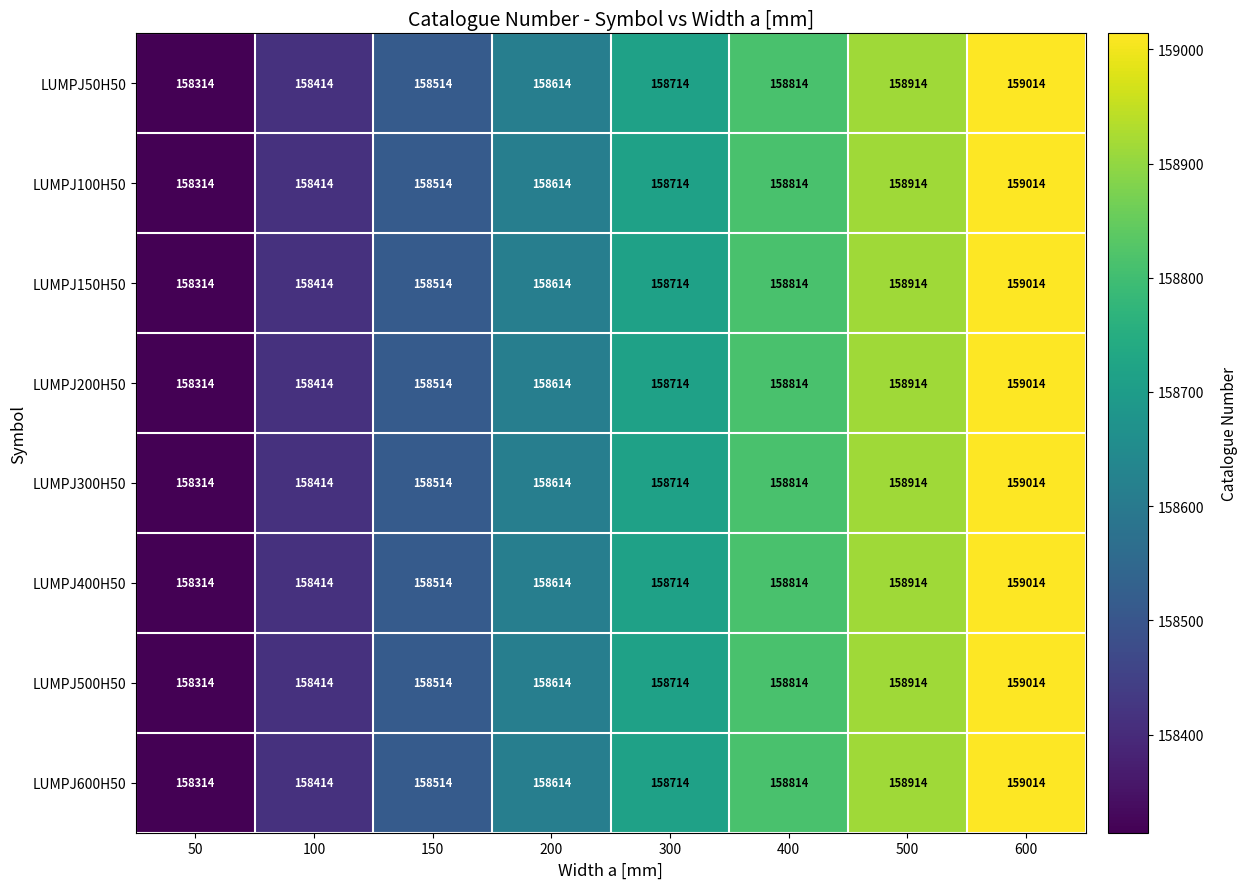

How many values in the LUMPJ150H50 series are below 158714?

4